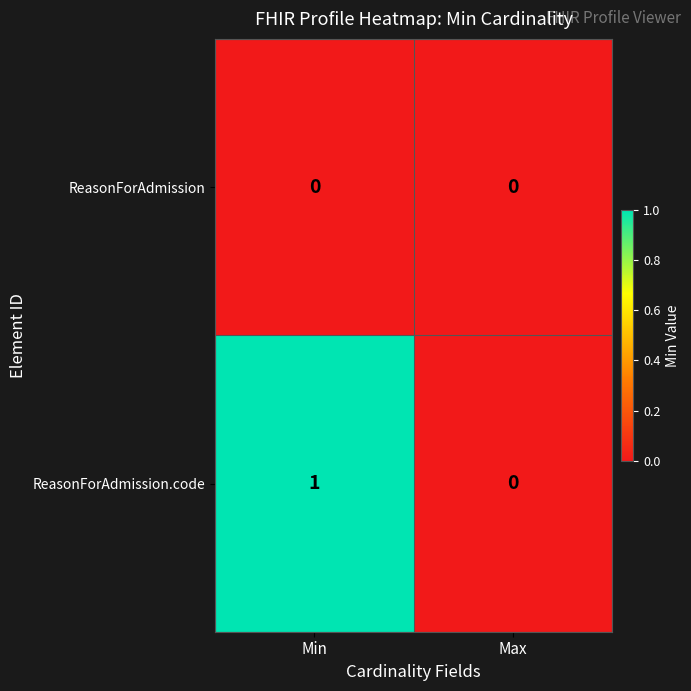

Rank the series by their average value, from lowest to highest.

ReasonForAdmission, ReasonForAdmission.code